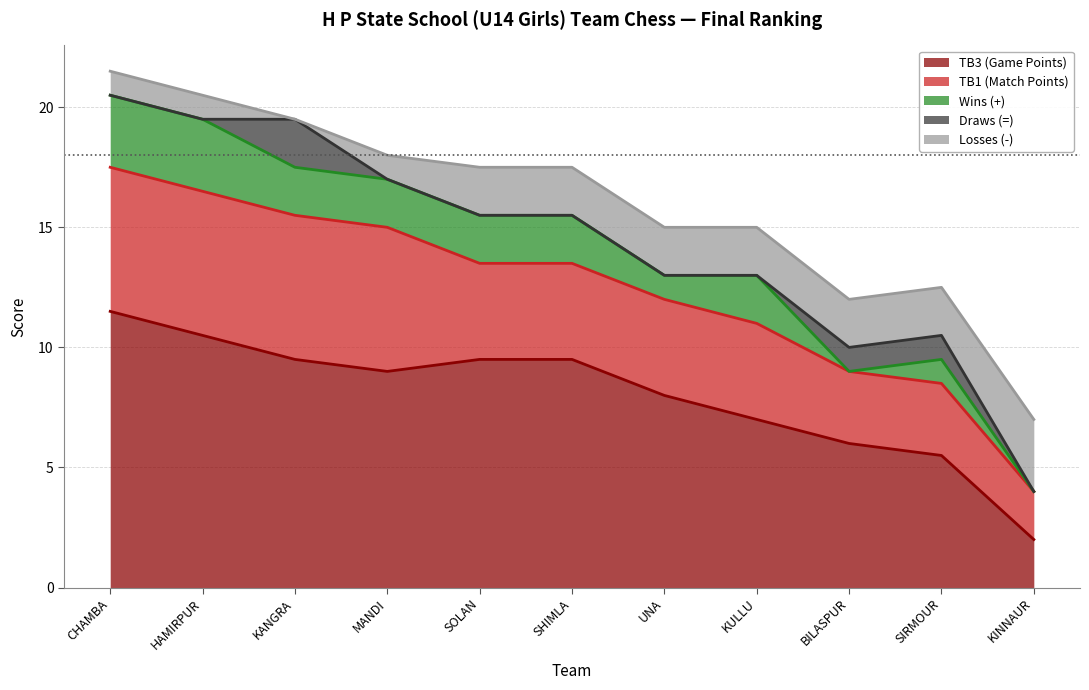

Reading left to right, extract all data points from this chart.

TB3 (Game Points): 11.5	10.5	9.5	9.0	9.5	9.5	8.0	7.0	6.0	5.5	2.0
TB1 (Match Points): 6.0	6.0	6.0	6.0	4.0	4.0	4.0	4.0	3.0	3.0	2.0
Wins (+): 3.0	3.0	2.0	2.0	2.0	2.0	1.0	2.0	0.0	1.0	0.0
Draws (=): 0.0	0.0	2.0	0.0	0.0	0.0	0.0	0.0	1.0	1.0	0.0
Losses (-): 1.0	1.0	0.0	1.0	2.0	2.0	2.0	2.0	2.0	2.0	3.0